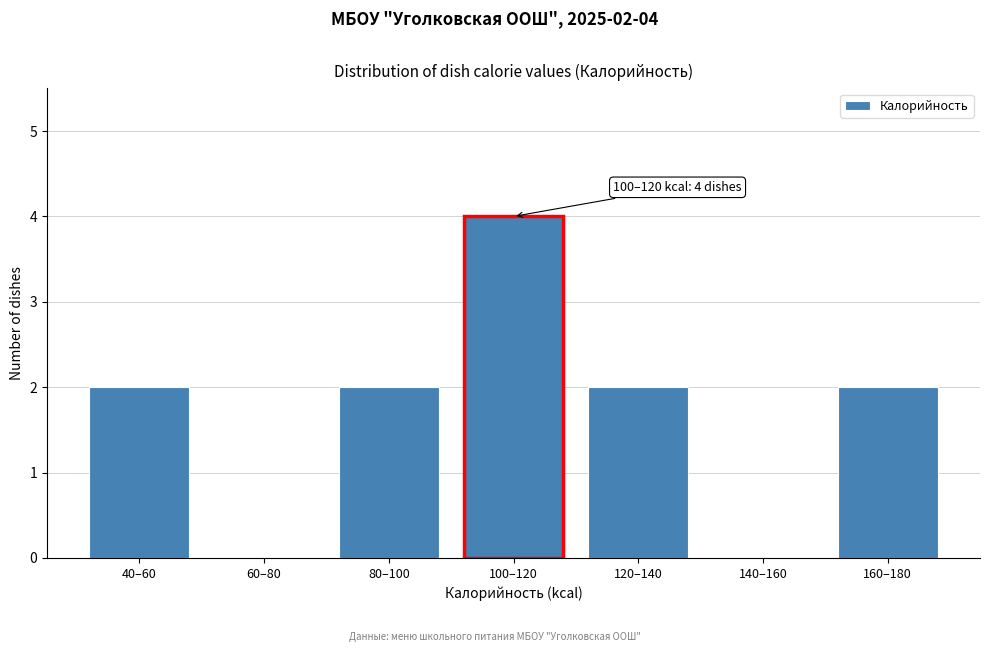

Reading right to left, what are all the values shown in this chart?

160–180=2	140–160=0	120–140=2	100–120=4	80–100=2	60–80=0	40–60=2